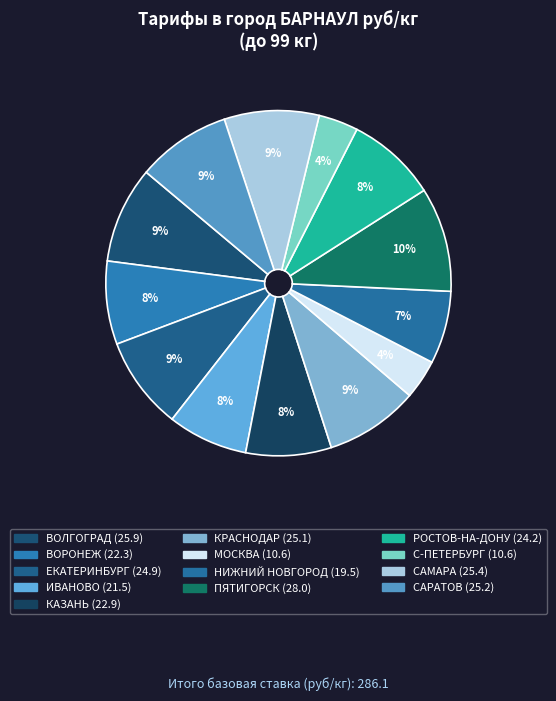

How many slices are in this pie chart?

13